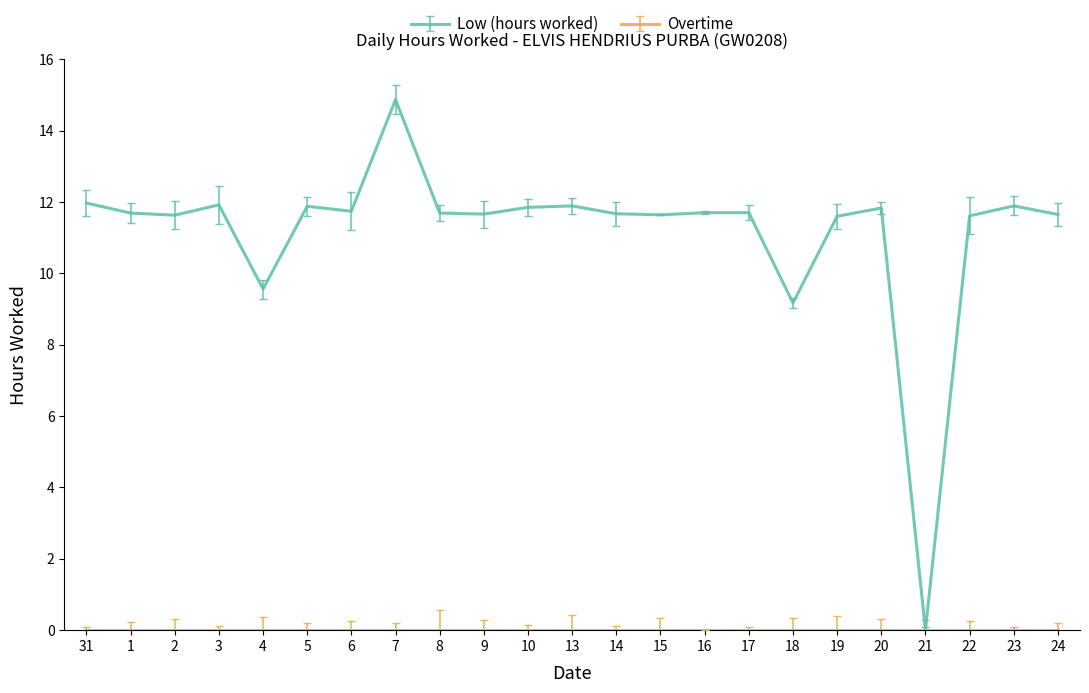

What position from the left is 5?

6